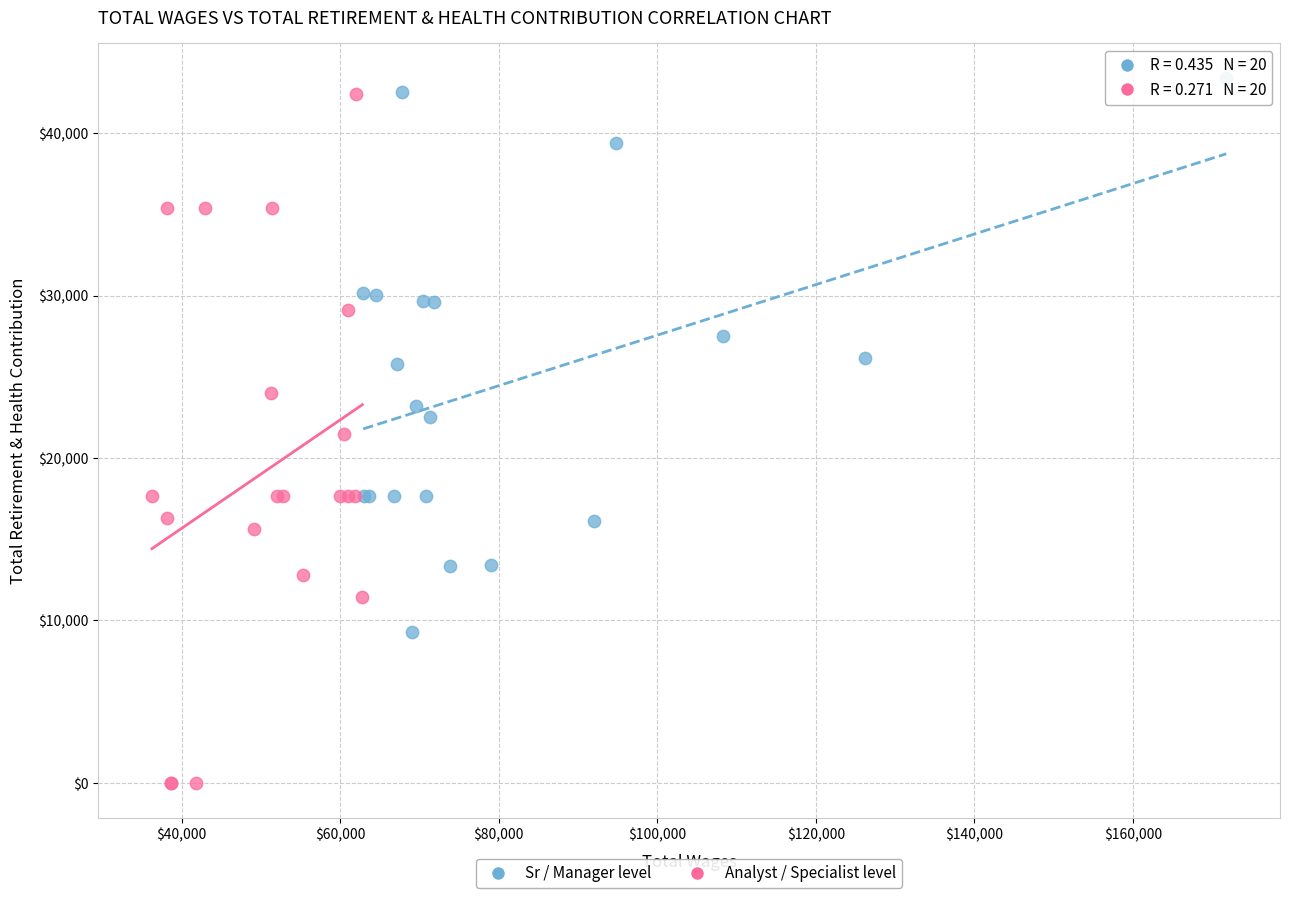

Which series contains the highest Y value?

Sr / Manager level